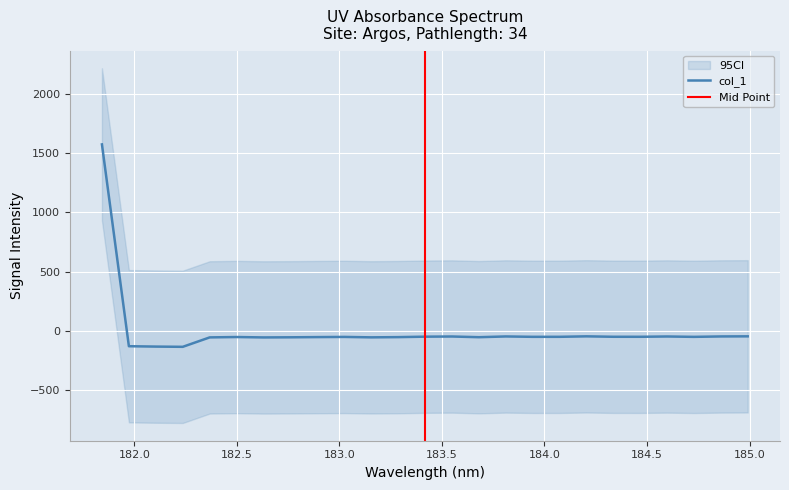

Reading right to left, list all the values displayed in this chart.

184.9911297472=-45.5	184.8600909338=-46.4	184.7290361848=-49.9	184.5979655002=-46.8	184.46687888=-49.3	184.3357763242=-49.2	184.2046578328=-45.6	184.0735234058=-49.5	183.9423730432=-49.6	183.811206745=-46.5	183.6800245112=-52.8	183.5488263418=-46.9	183.4176122368=-48.3	183.2863821962=-52.1	183.15513622=-54.1	183.0238743082=-50.4	182.8925964608=-51.8	182.7613026778=-53.6	182.6299929592=-54.7	182.498667305=-51.3	182.3673257152=-54.4	182.2359681898=-133.9	182.1045947288=-132.0	181.9732053322=-128.8	181.8418=1573.2